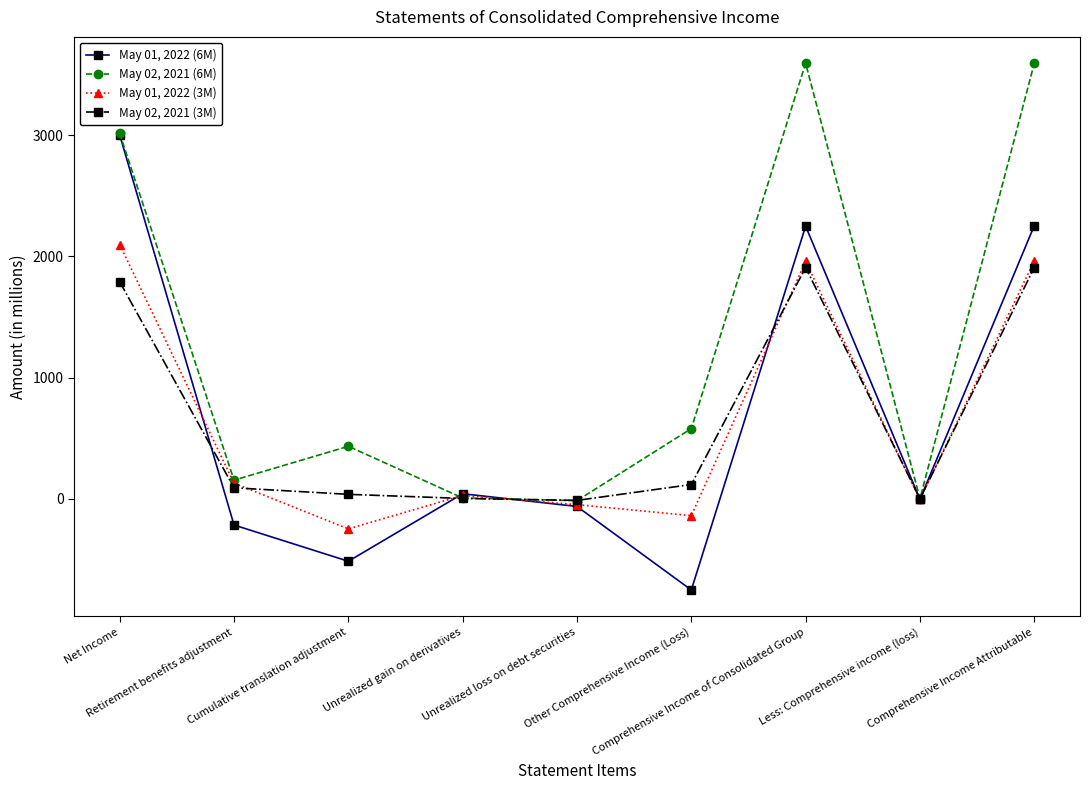

How many interior local peaks does the May 01, 2022 (3M) series have?

2